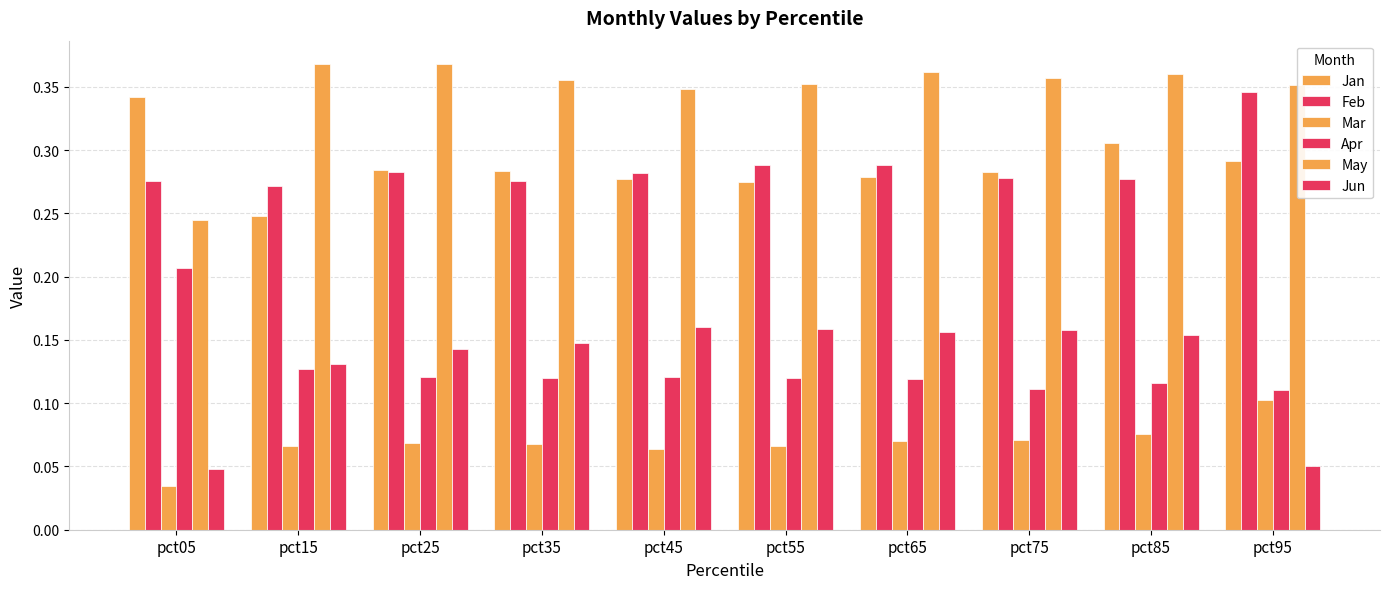

How many bars are there in each group?

6